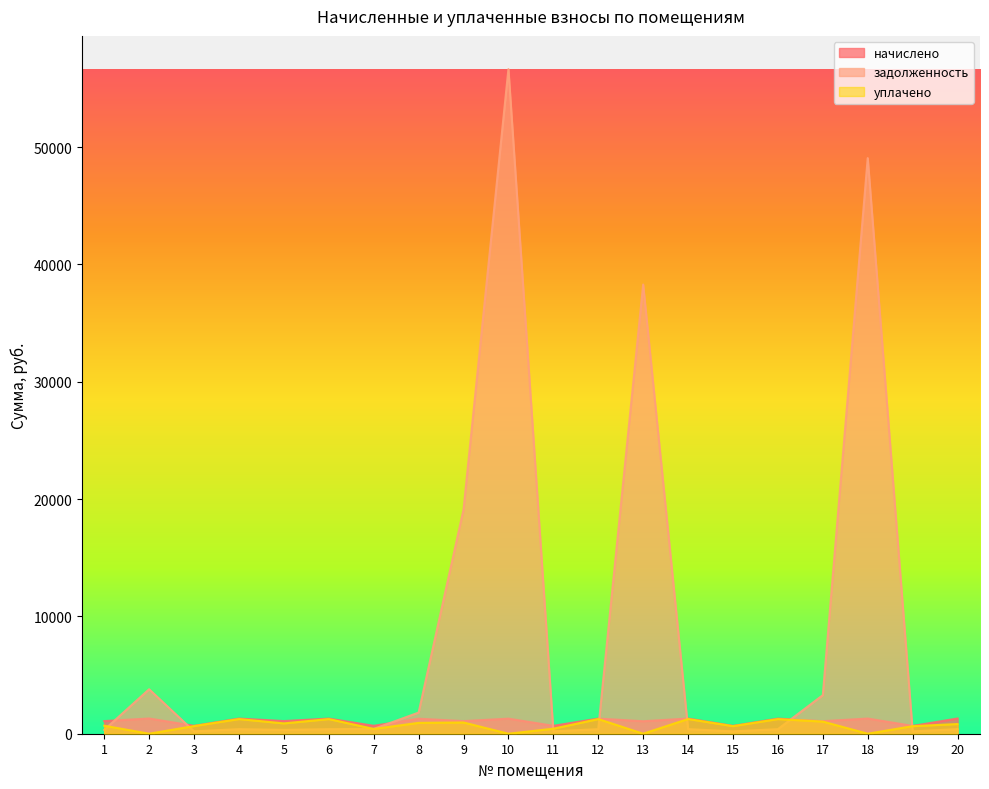

What are all the series names shown in the legend?

начислено, задолженность, уплачено